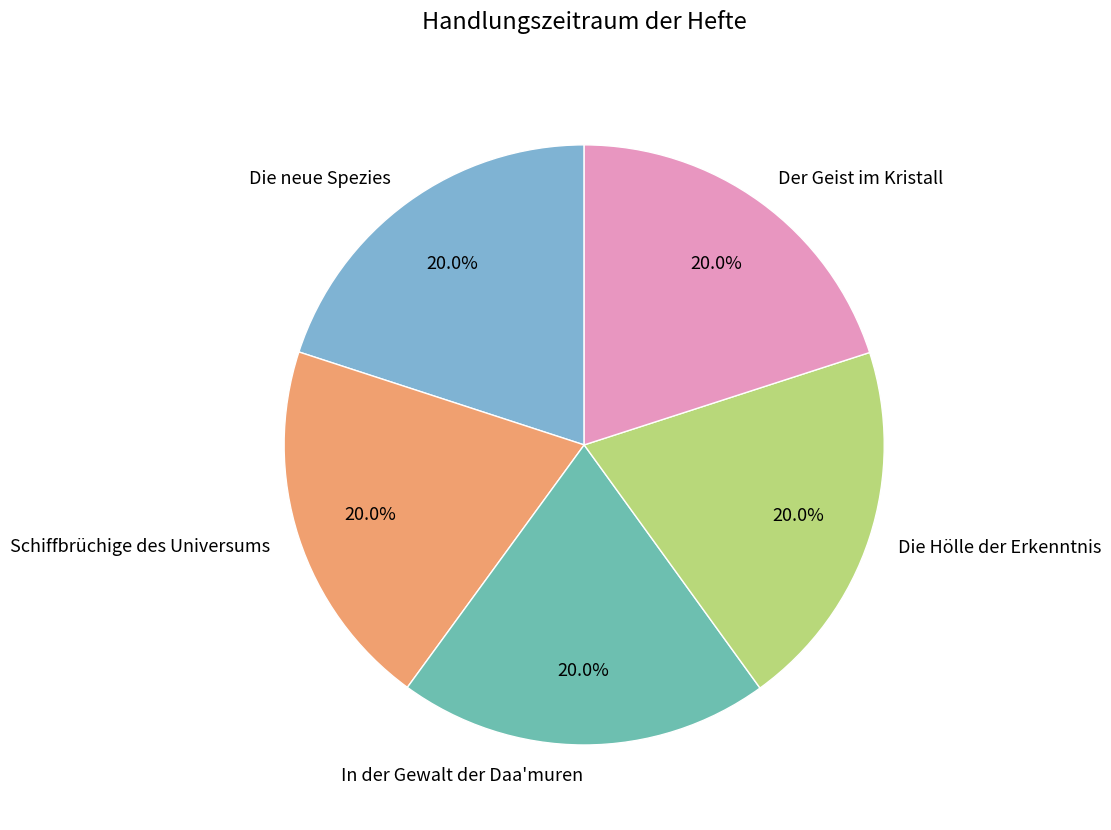

Approximately how many times larger is the value at Der Geist im Kristall compared to Schiffbrüchige des Universums?

1.0